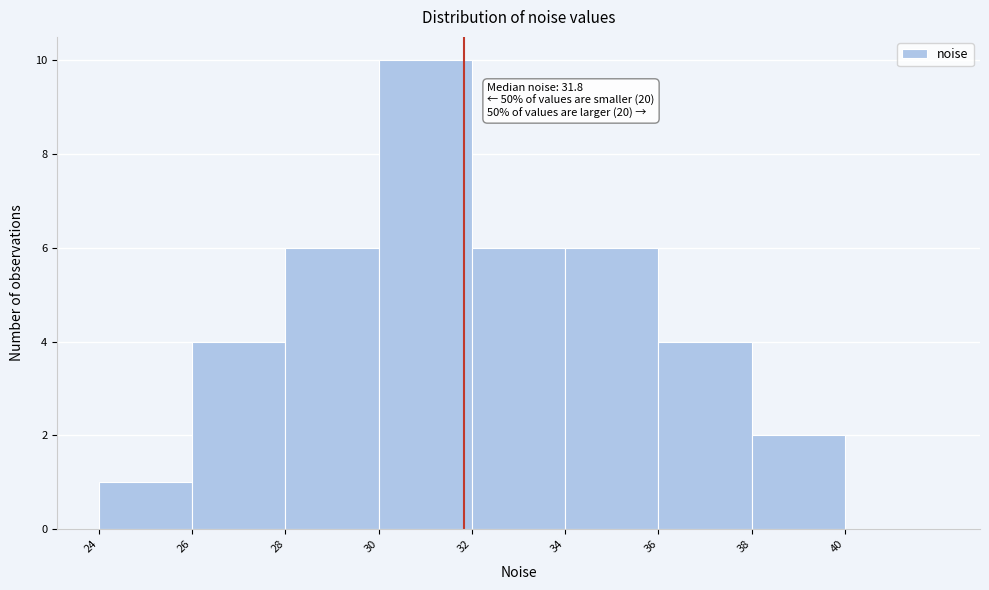

Which range on the x-axis has the tallest bar?

30 to 32